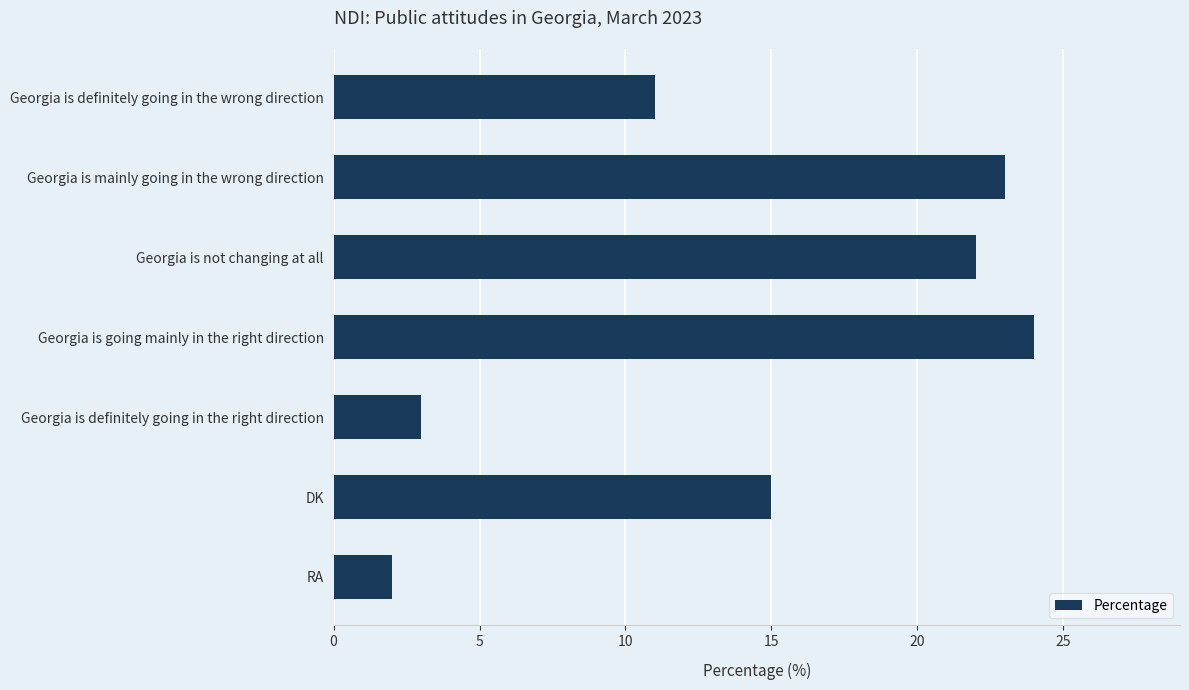

The chart shows a value of 11 at Georgia is definitely going in the wrong direction. True or false?

True